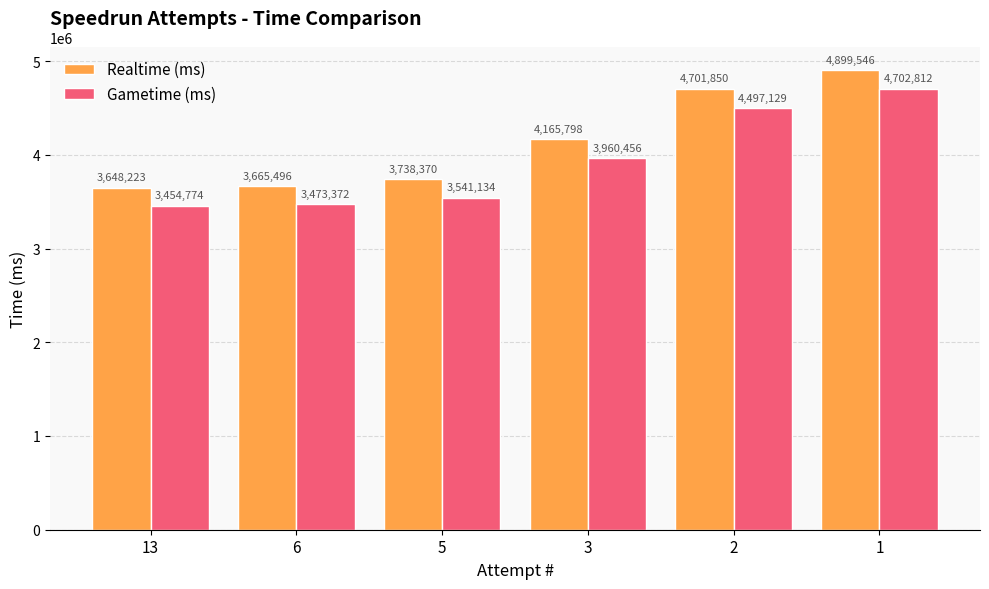

What is the difference between the highest and lowest values at 3?

205342